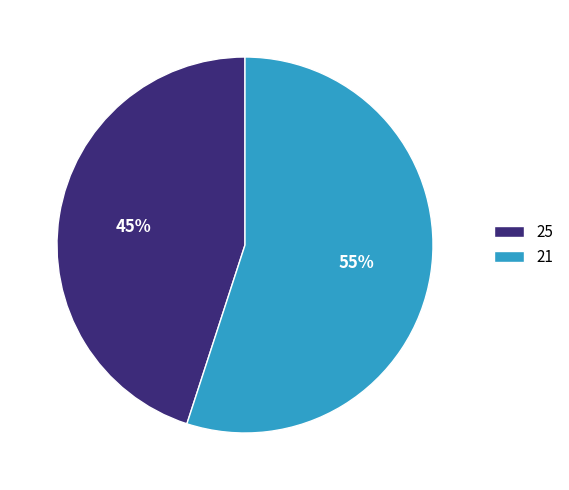

Is there a majority slice in this chart?

Yes